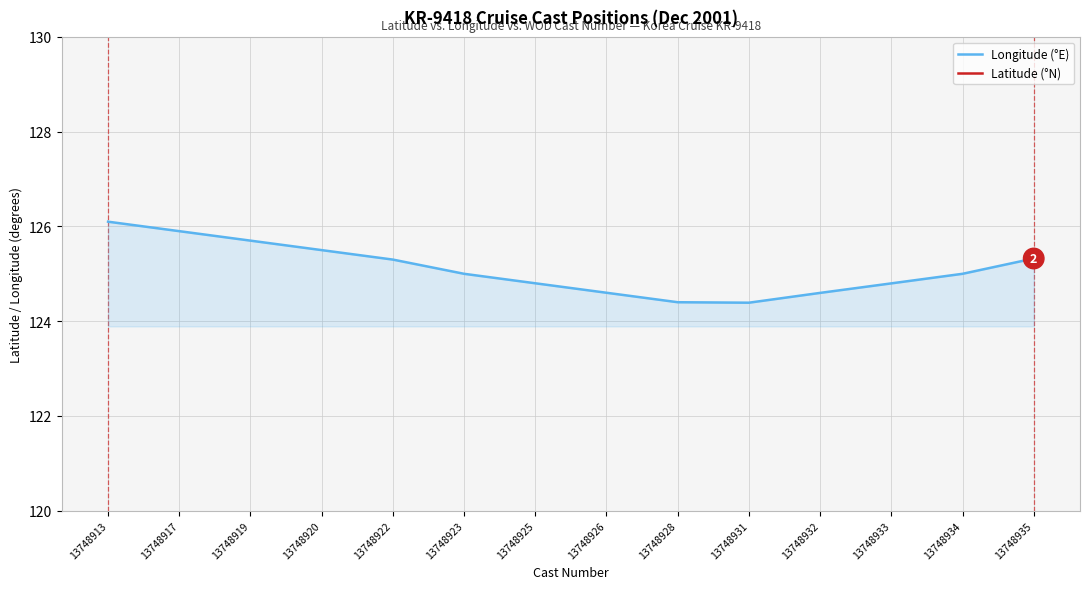

Which series has the largest Y range (max minus min)?

Longitude (°E)